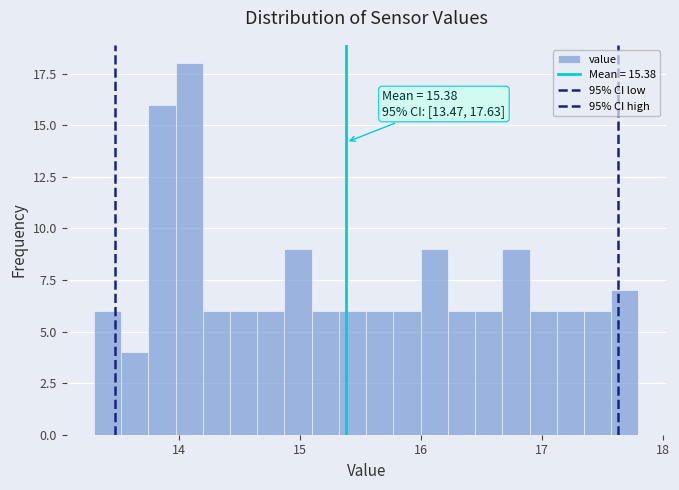

Read against the x-axis, roughly where is the centre of the tallest bar?

14.1